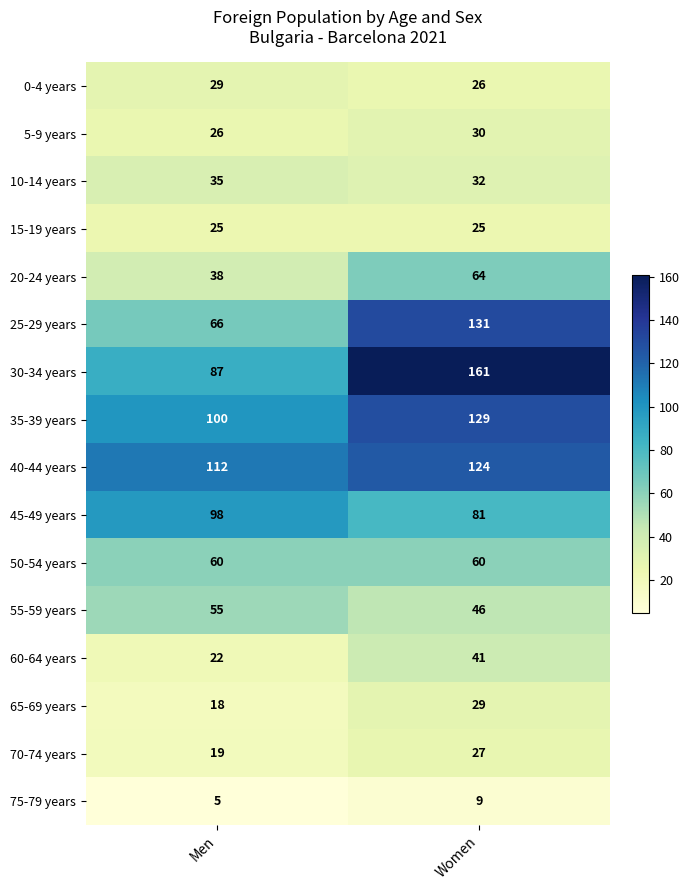

The value of 25-29 years at Women is 48. True or false?

False